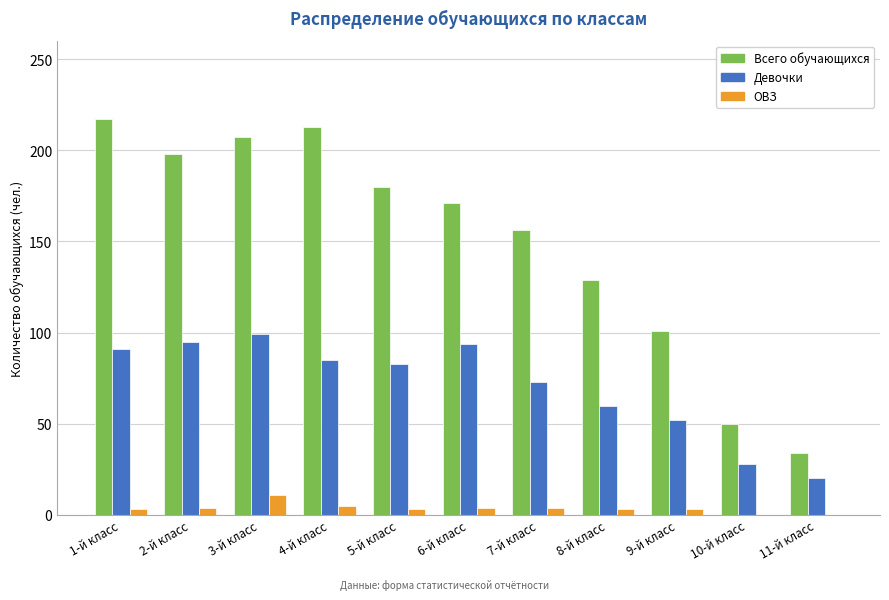

Which category has the highest value in the ОВЗ series?

3-й класс